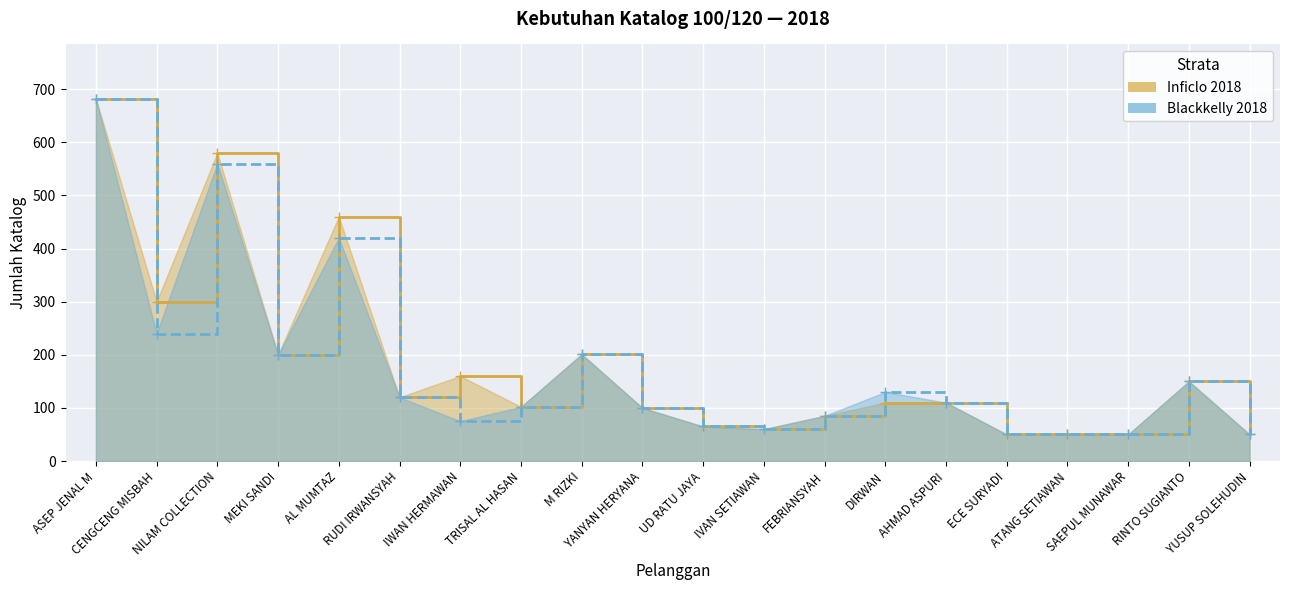

True or false: Inficlo_2018 and Blackkelly_2018 intersect in this chart.

False